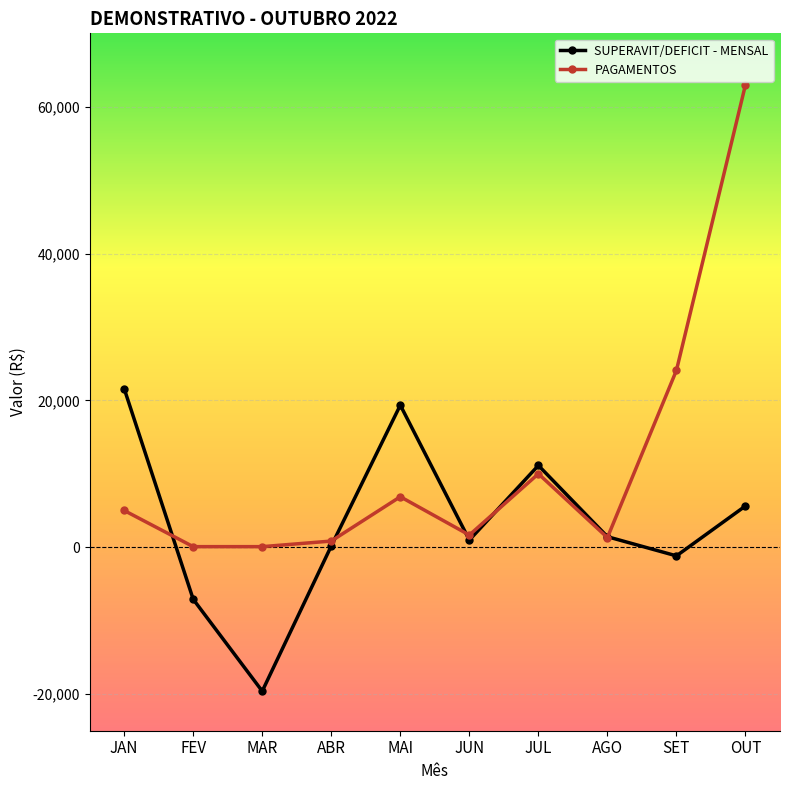

What is the smallest value displayed?

-19610.9